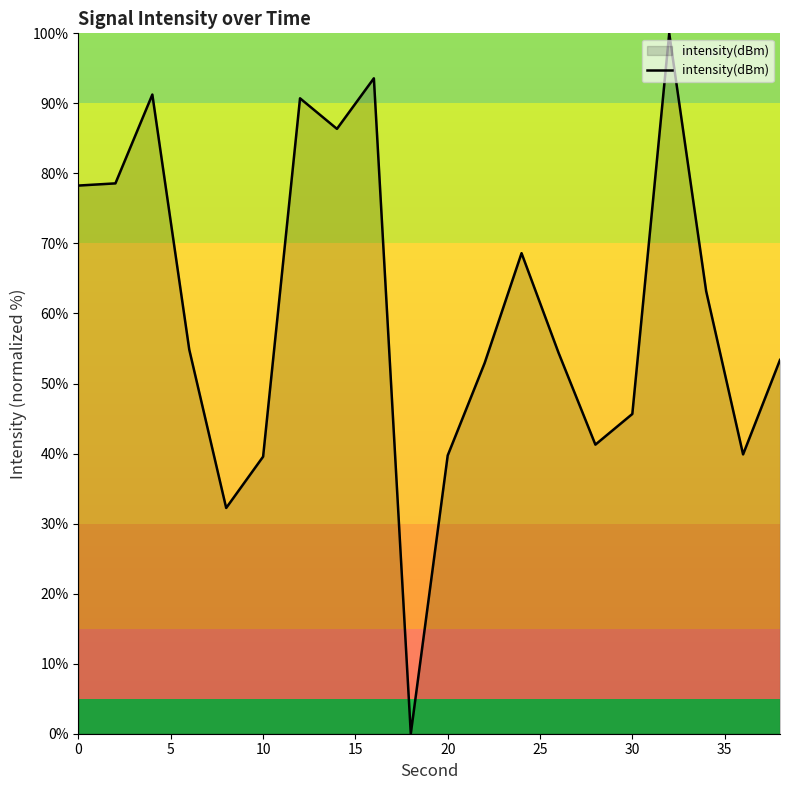

What is the difference between the maximum and minimum values?

100.0